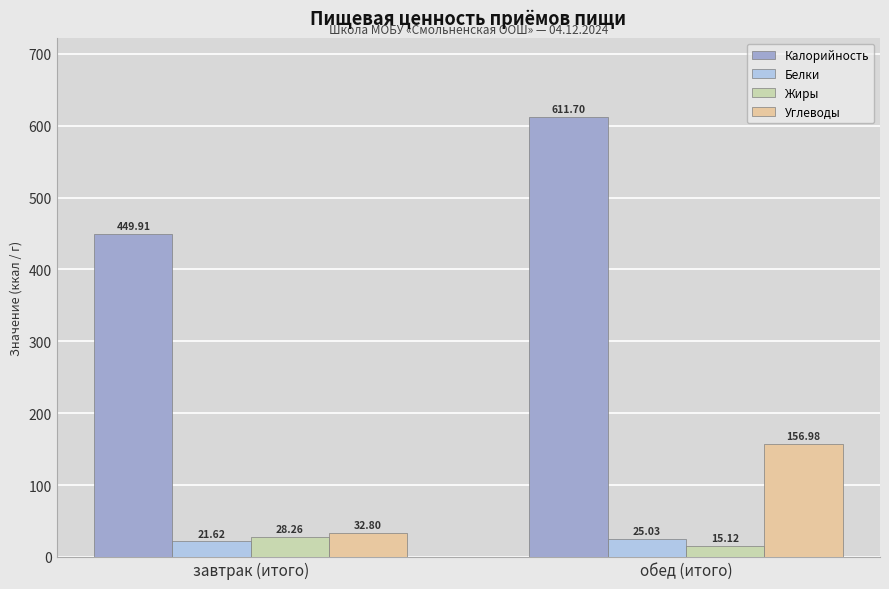

Which series changed the most between завтрак (итого) and обед (итого)?

Калорийность